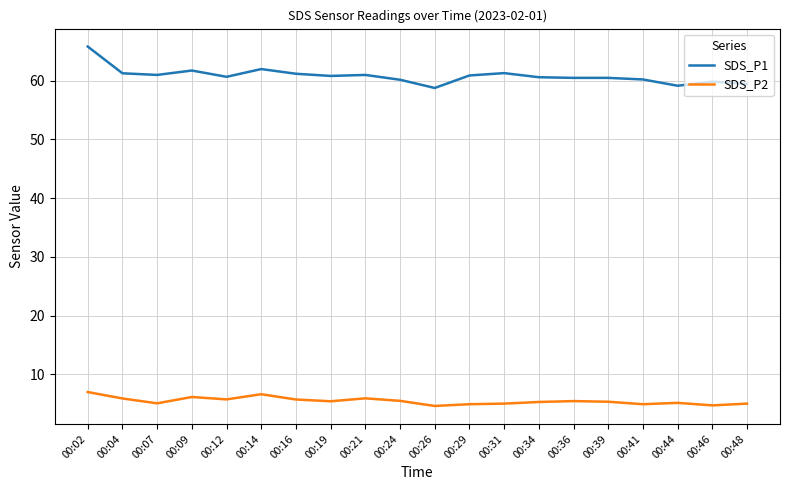

True or false: SDS_P2 has more than 1 interior local peaks.

True